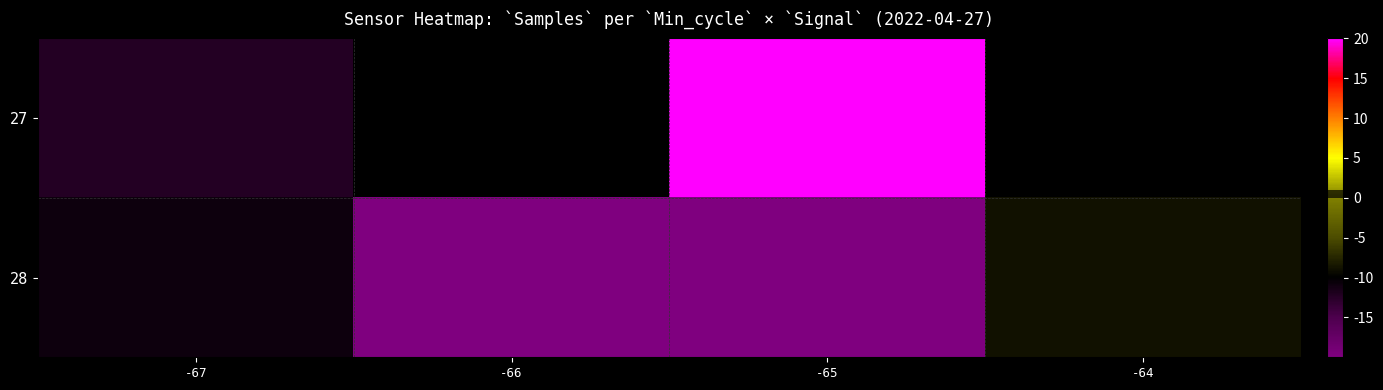

What is the difference between the maximum and minimum values in the 28 series?

11.1